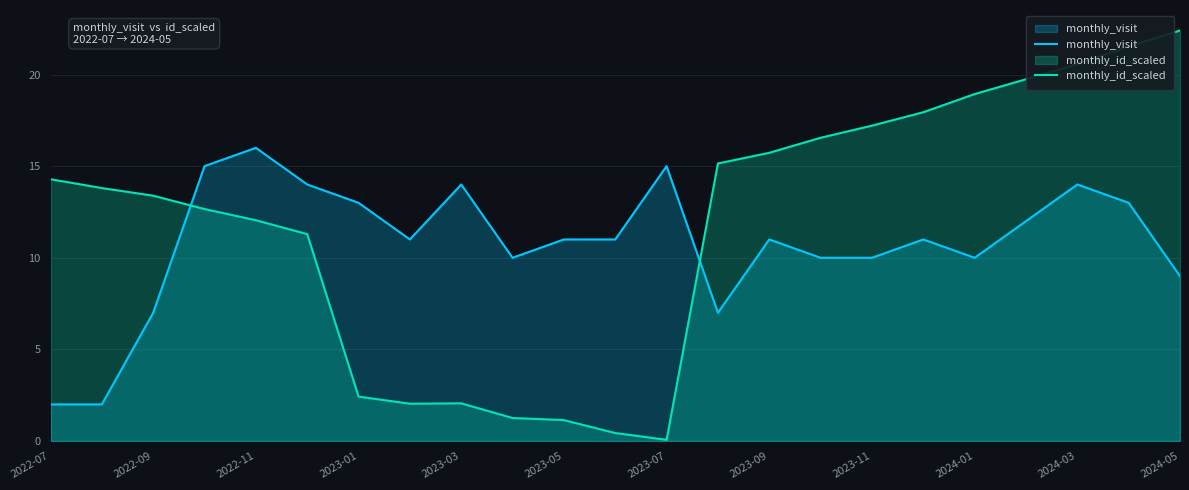

At which category does the chart reach its peak across all series?

2024-05